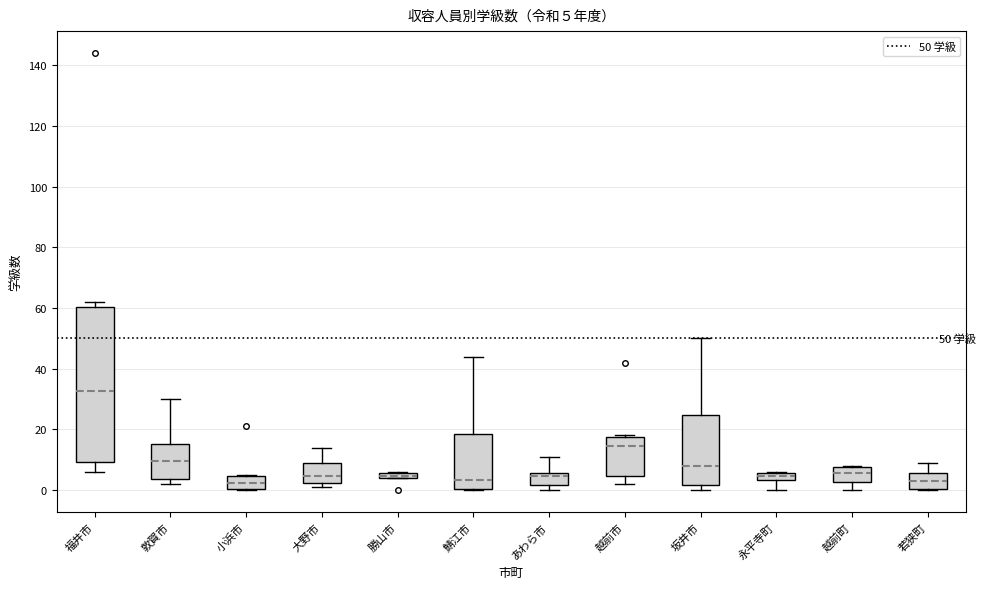

Comparing the boxes themselves (not the whiskers), which one is the tallest?

福井市